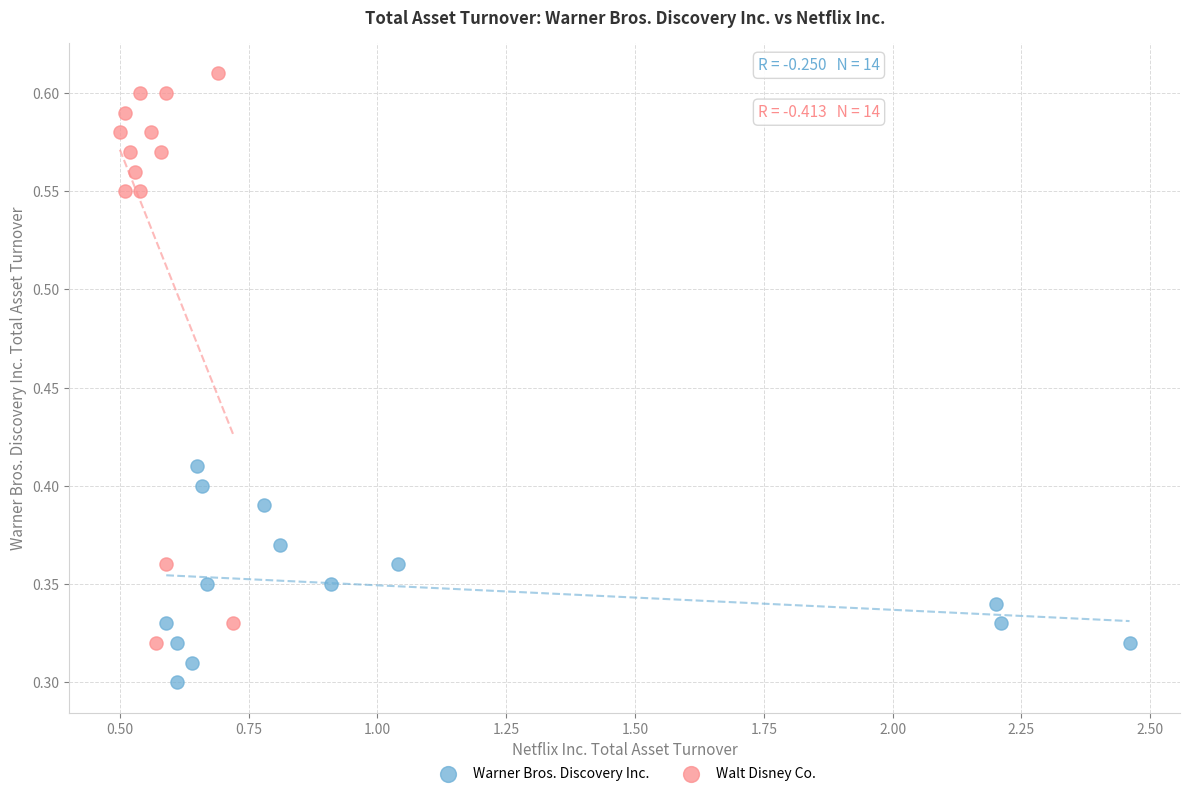

Which series contains the lowest Y value?

Warner Bros. Discovery Inc.